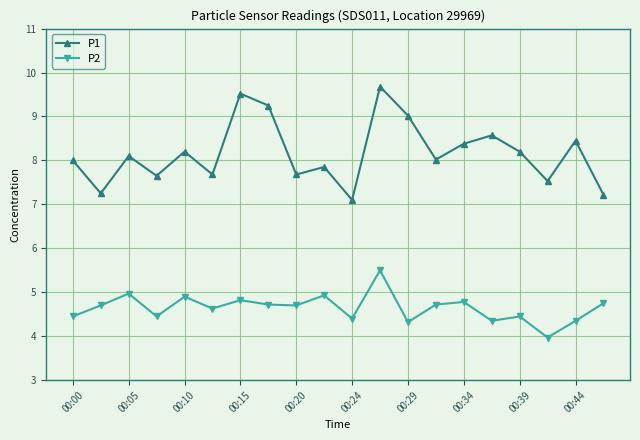

What is the value of the P2 point at the 5th from the left?

4.9